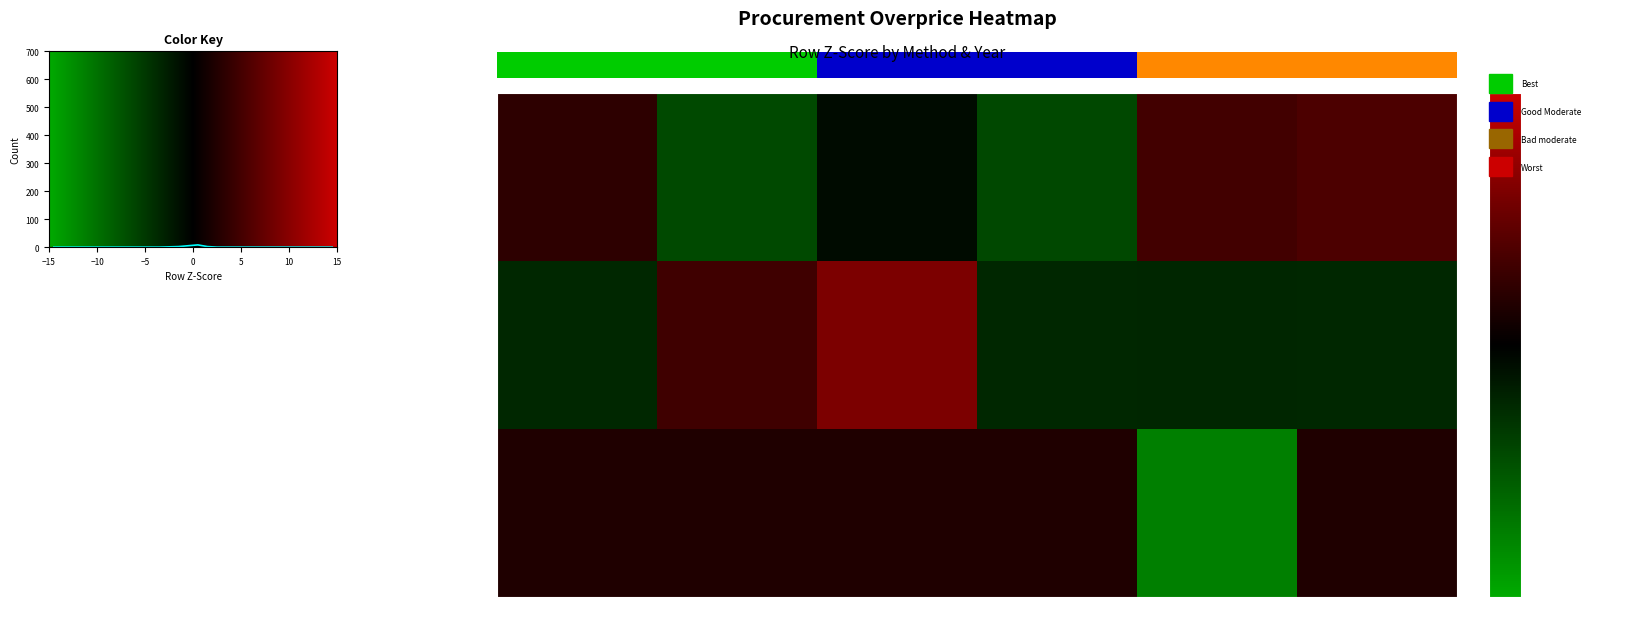

Rank the series by their maximum value, from lowest to highest.

Invitación ≥3 proveedores, Licitación pública, Adjudicación Directa